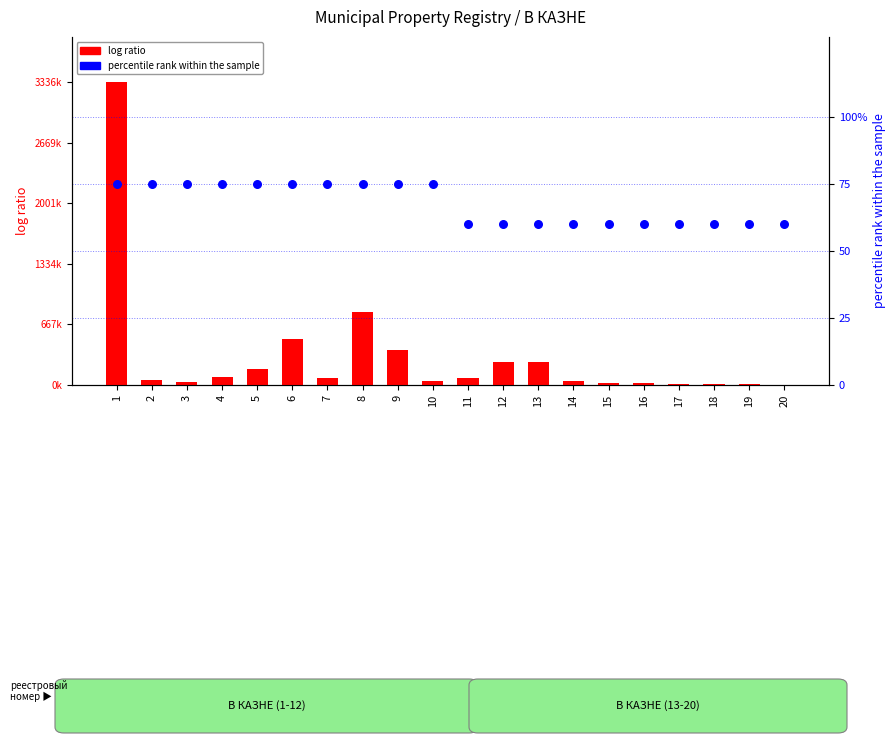

What are all the series names shown in the legend?

log ratio, percentile rank within the sample